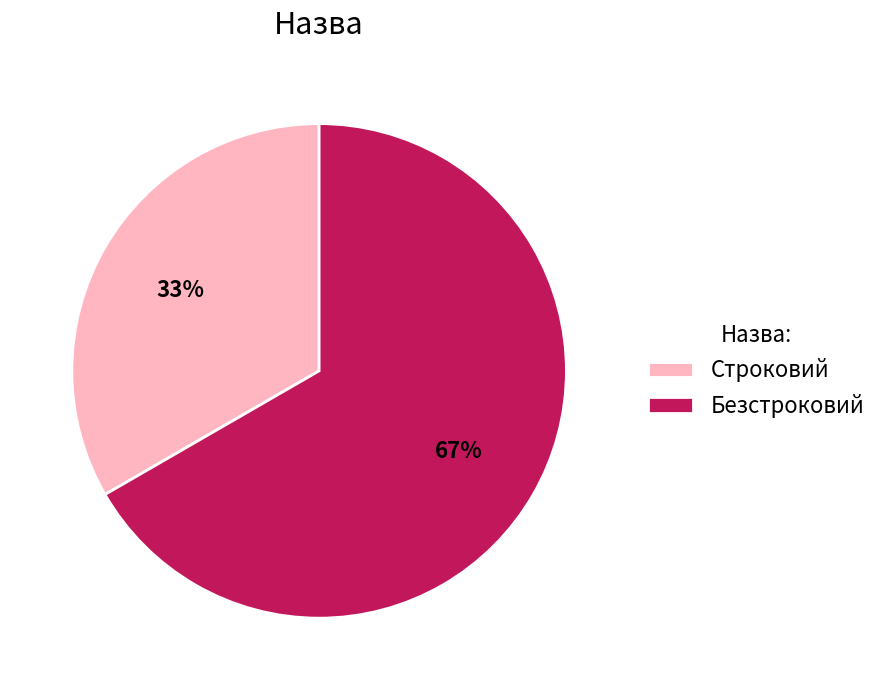

To the nearest percent, what percentage of the pie is Строковий?

33%